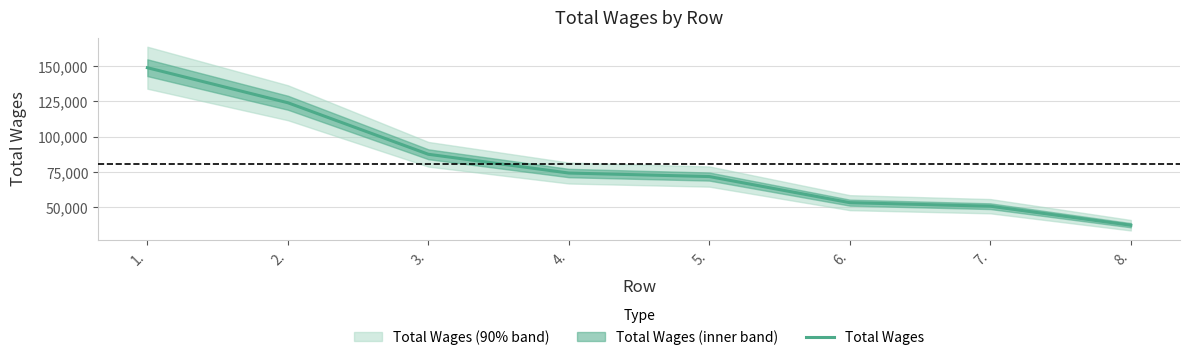

Reading left to right, transcribe all the data shown in this chart.

148945	124094	87544	74234	71741	53222	50710	37221